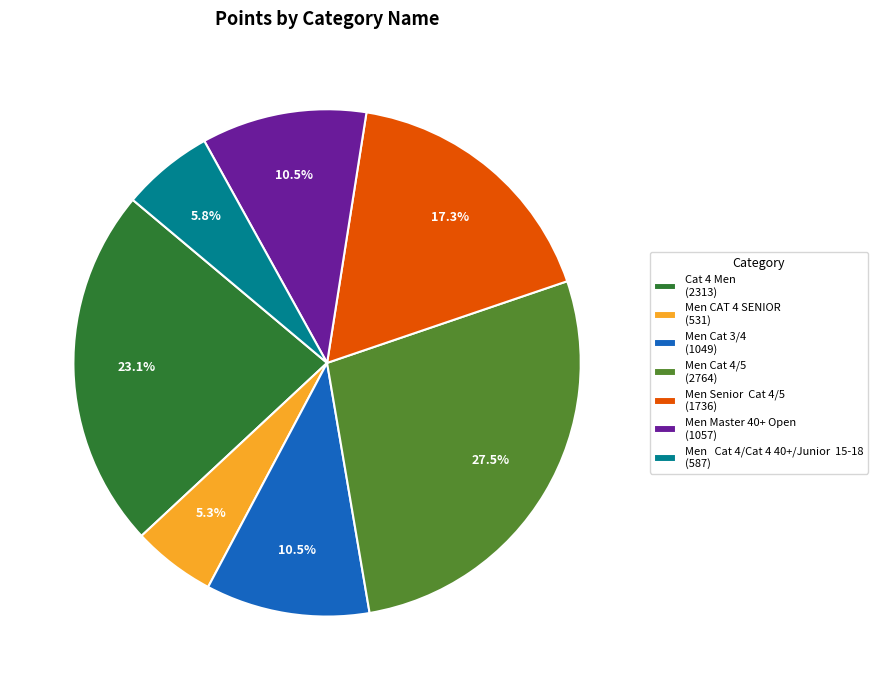

Between Men CAT 4 SENIOR (531) and Men Senior Cat 4/5 (1736), which is larger?

Men Senior Cat 4/5 (1736)